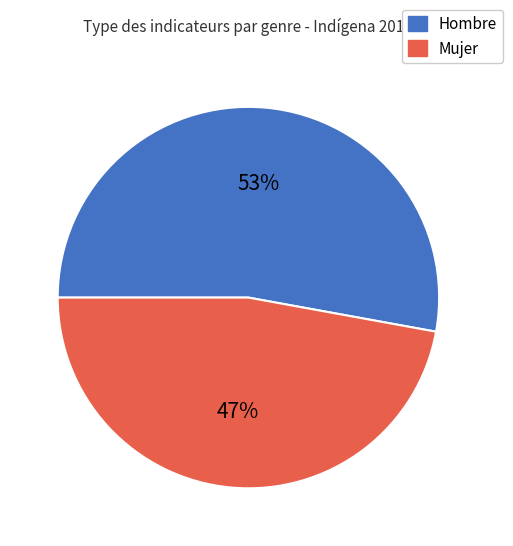

What percentage is the Mujer slice, to the nearest percent?

47%